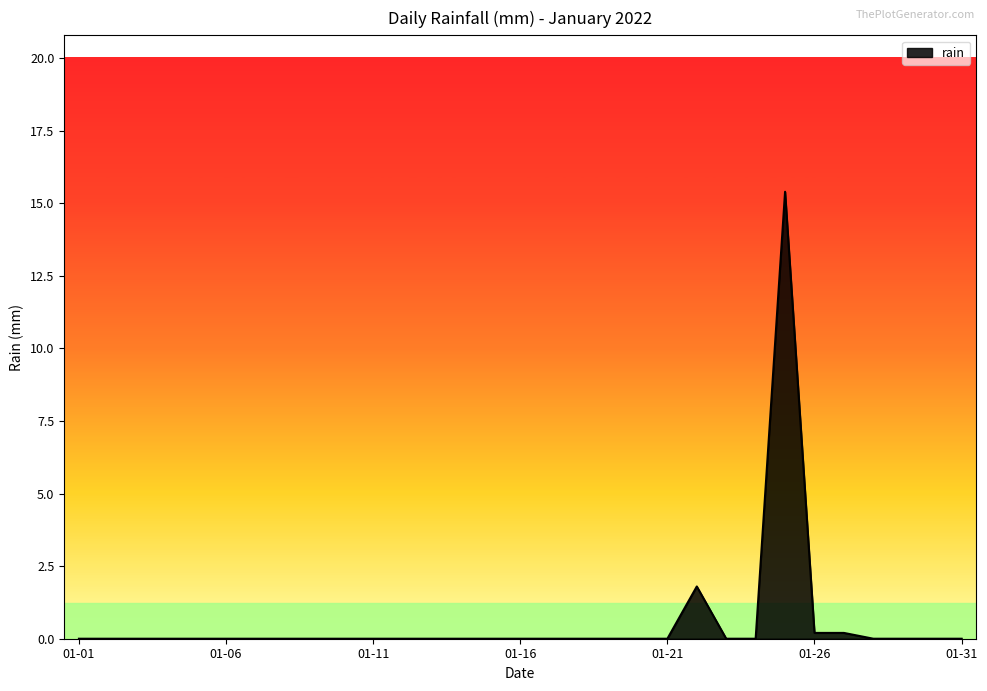

What is the average value?

0.6